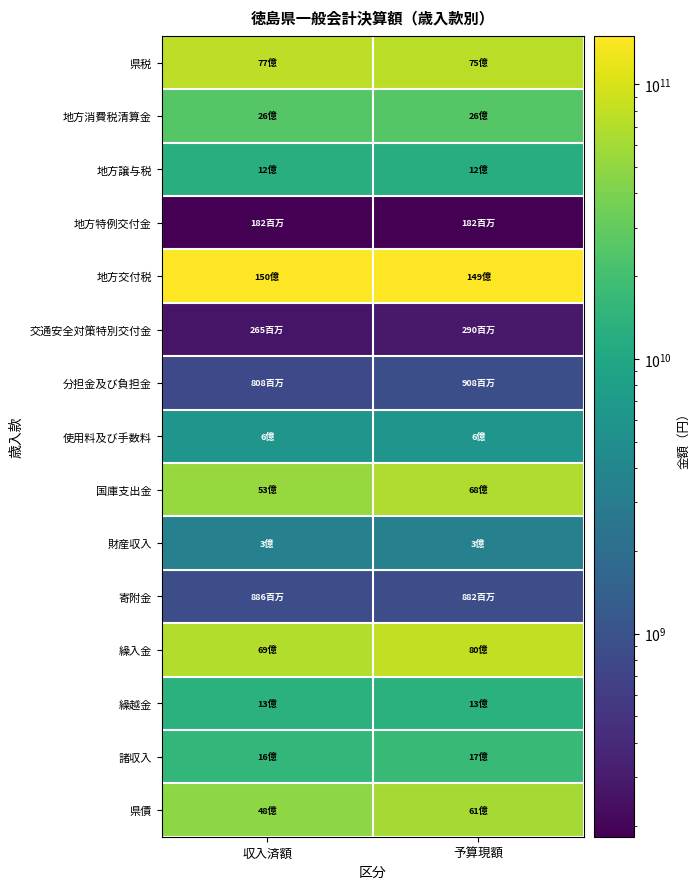

What is the greatest value displayed?

149703522000